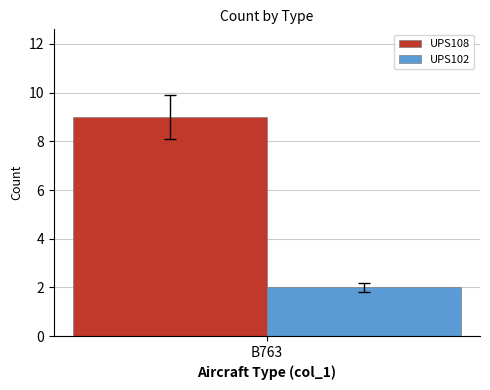

True or false: UPS108 has a value of 9 at B763.

True